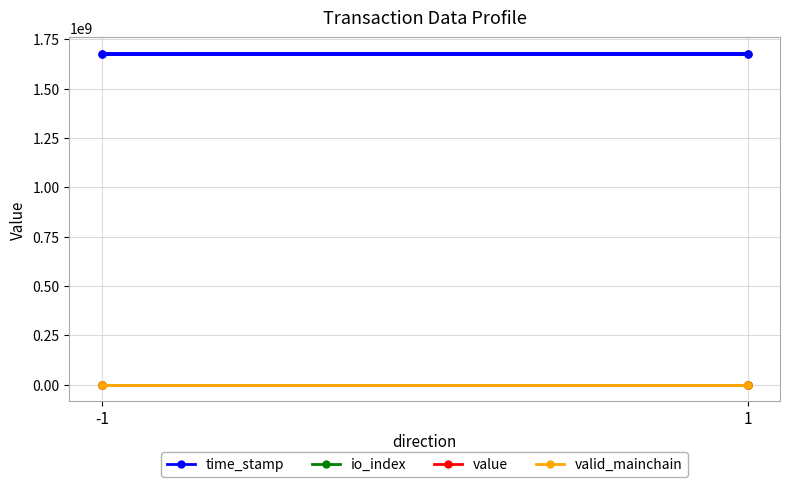

What value does the value series have at -1?

4.9